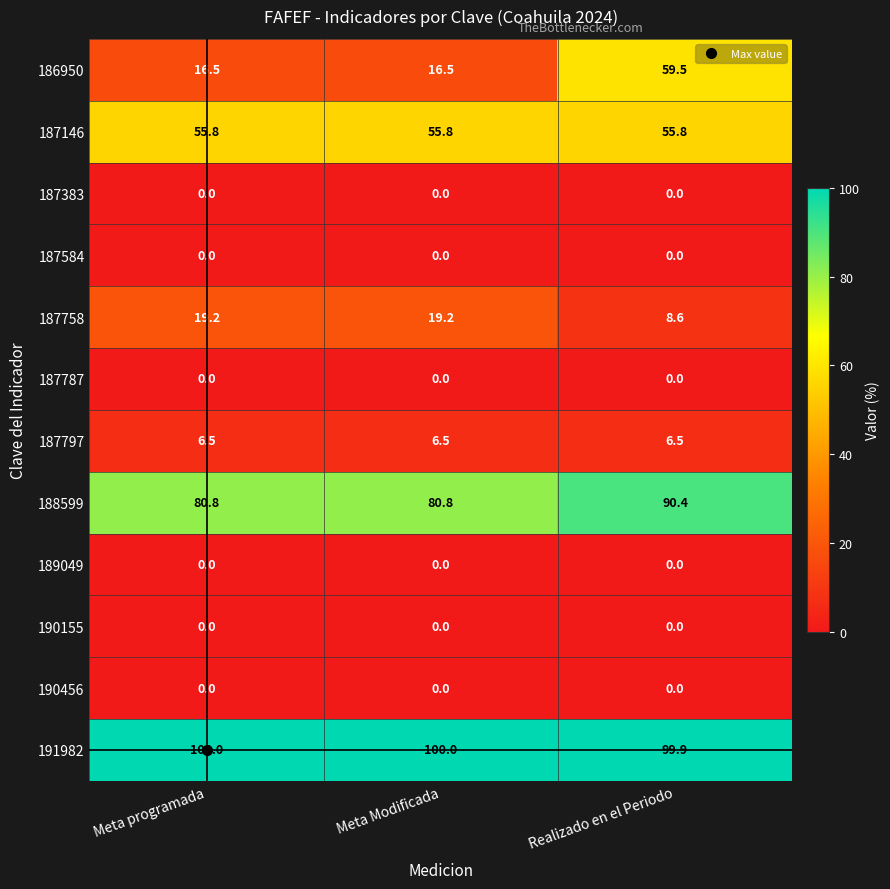

What is the total value across all series at Meta programada?

278.8